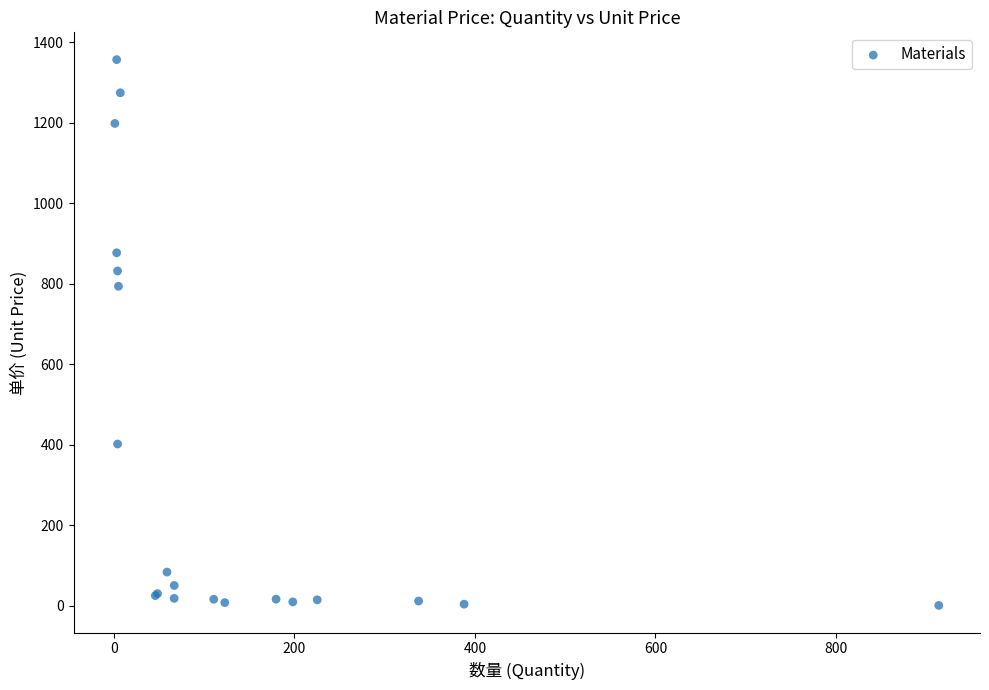

What Y value in the scatter plot is closest to 679?

793.9